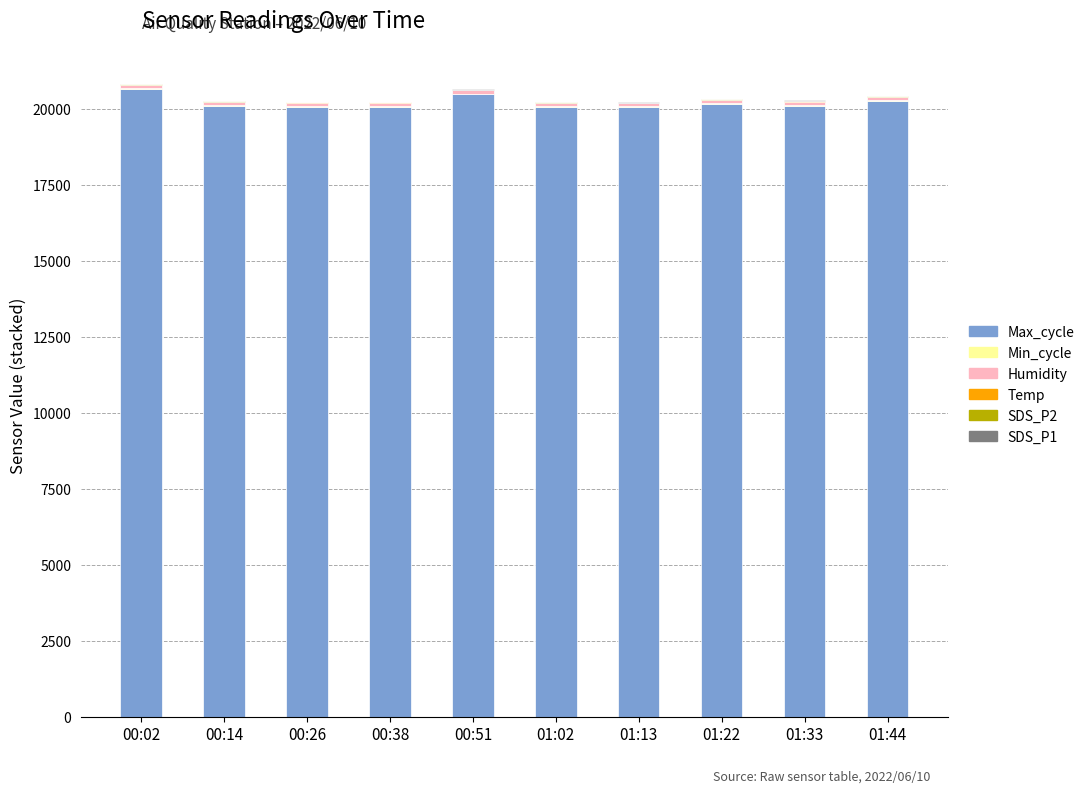

What is the maximum value for Max_cycle?

20644.0